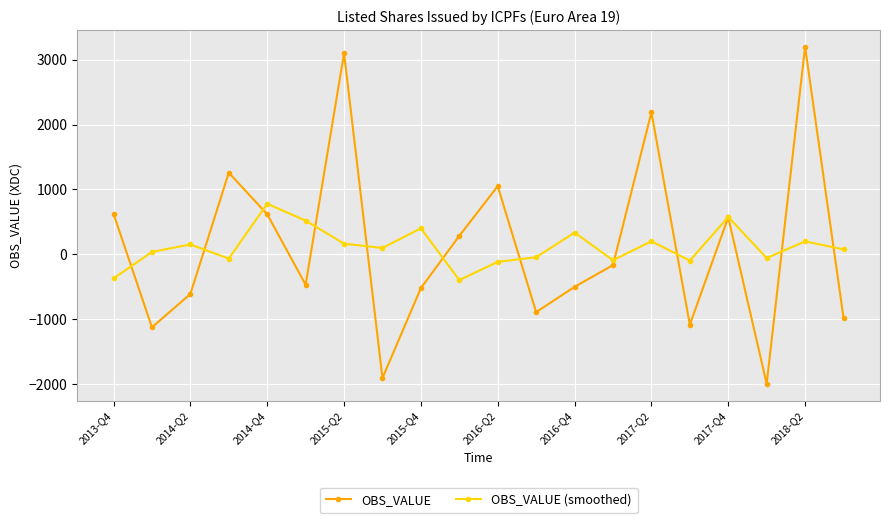

How many data points in OBS_VALUE (smoothed) are less than 96?

10